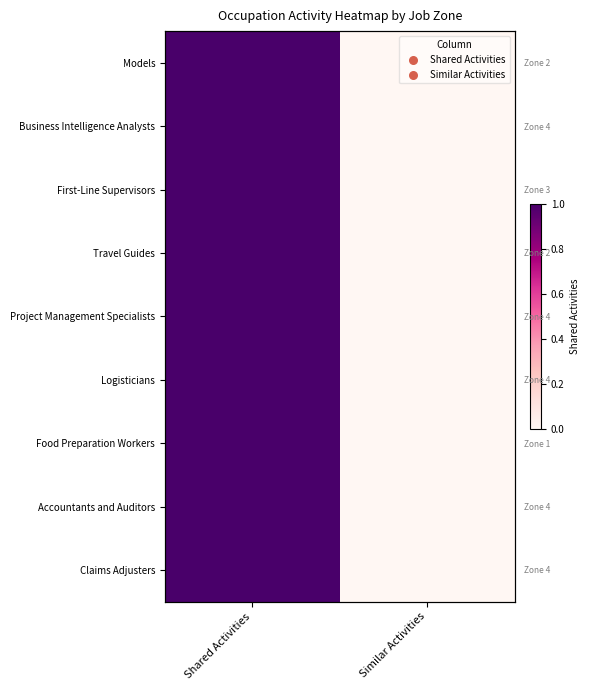

Read the Project Management Specialists value at Shared Activities.

1